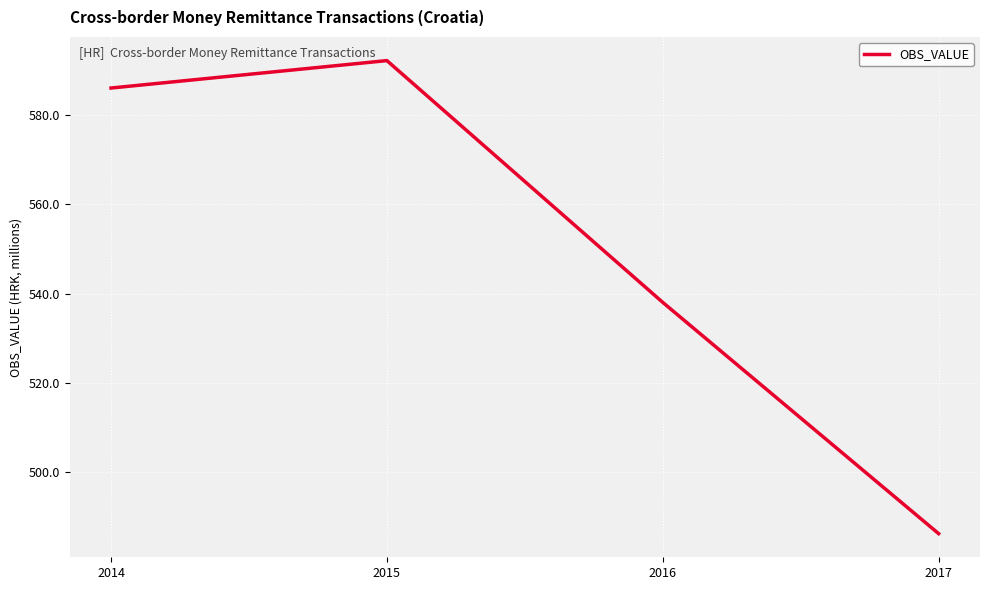

What is the approximate value at 2014?

586.1